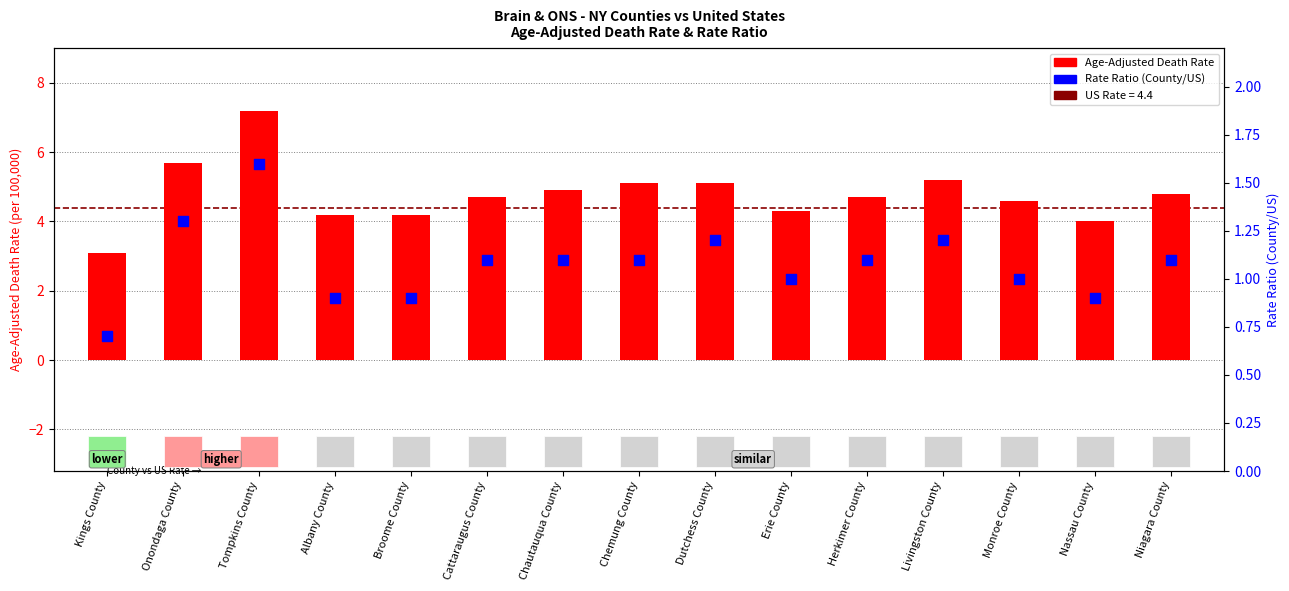

Which series has the largest Y range (max minus min)?

Age-Adjusted Death Rate